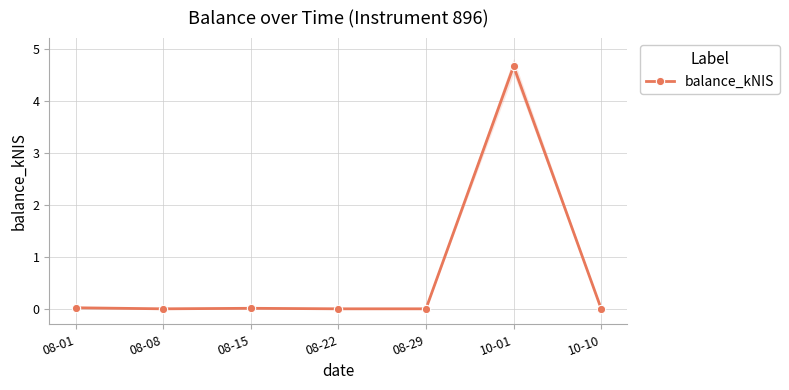

What is the difference between the maximum and second lowest values?

4.7